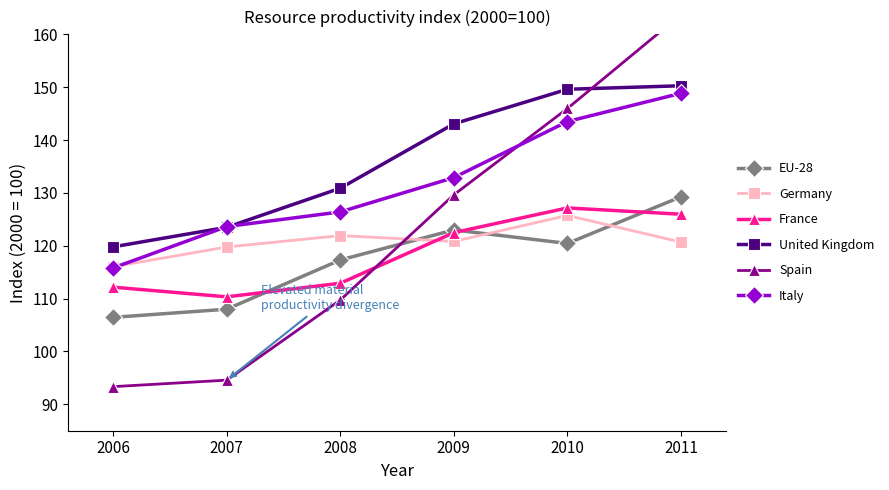

What is the difference between the United Kingdom values at 2006 and 2009?

23.3